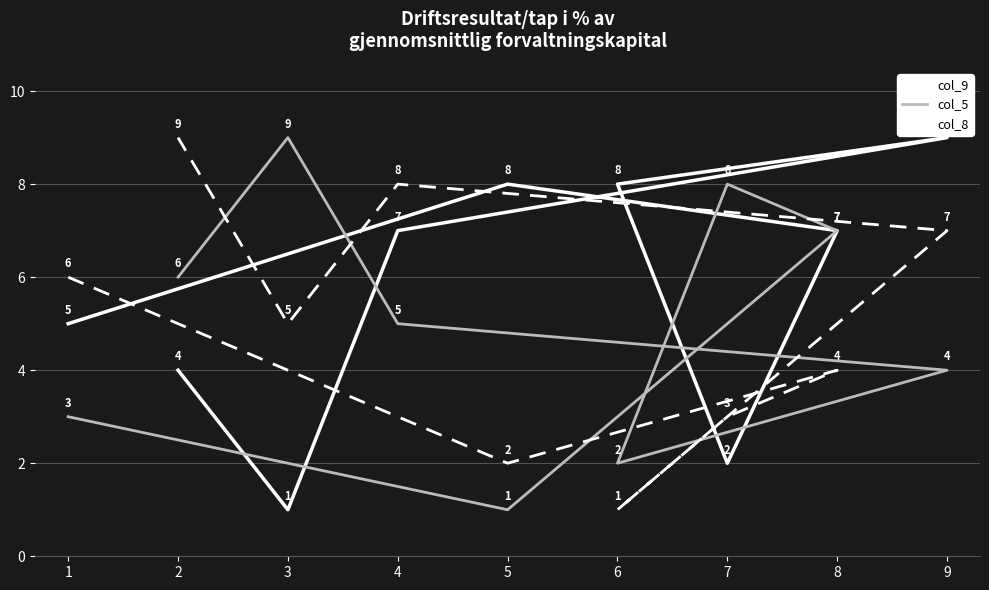

Where does the col_9 series first go above 7?

5